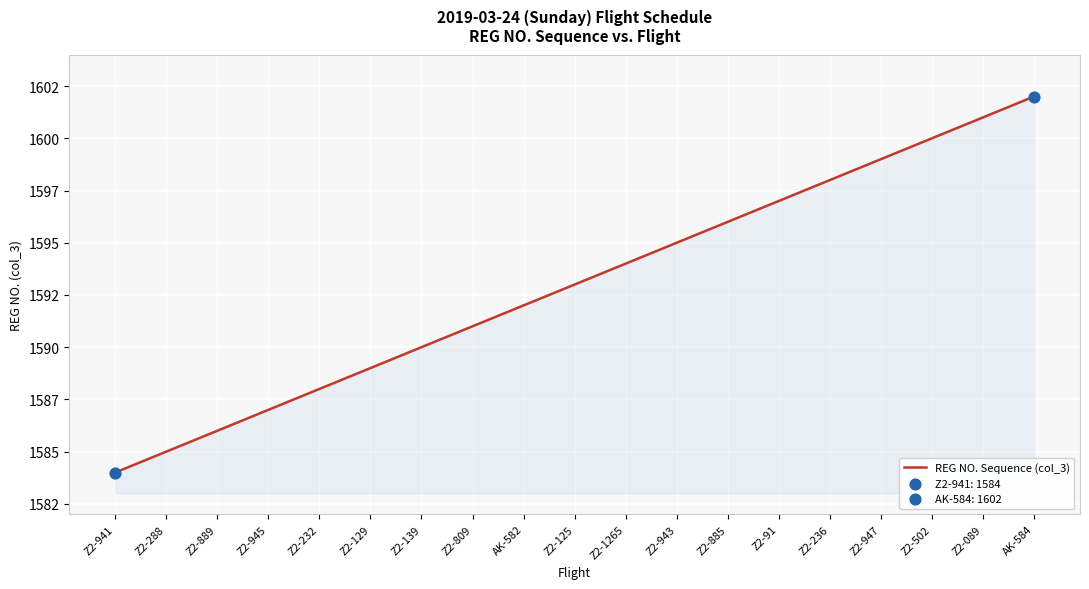

Does the chart have visible grid lines?

Yes